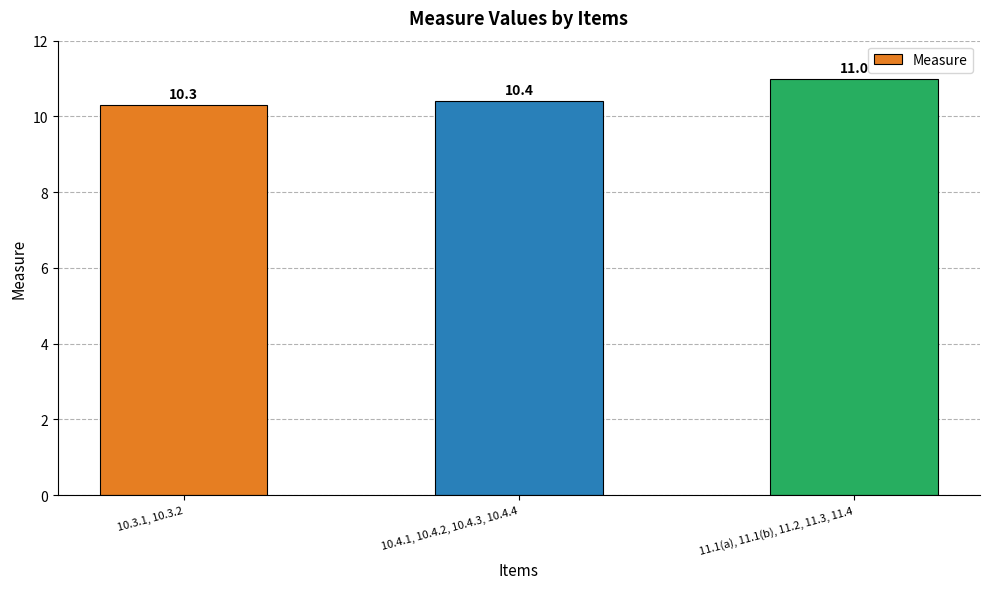

Reading left to right, extract all data points from this chart.

10.3	10.4	11.0